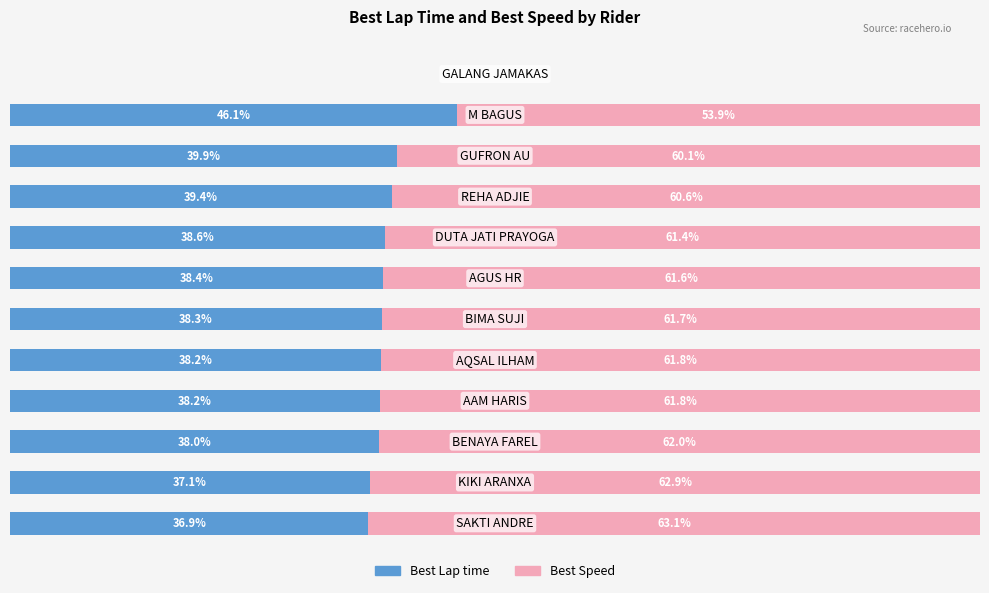

What are all the series names shown in the legend?

Best Lap time, Best Speed